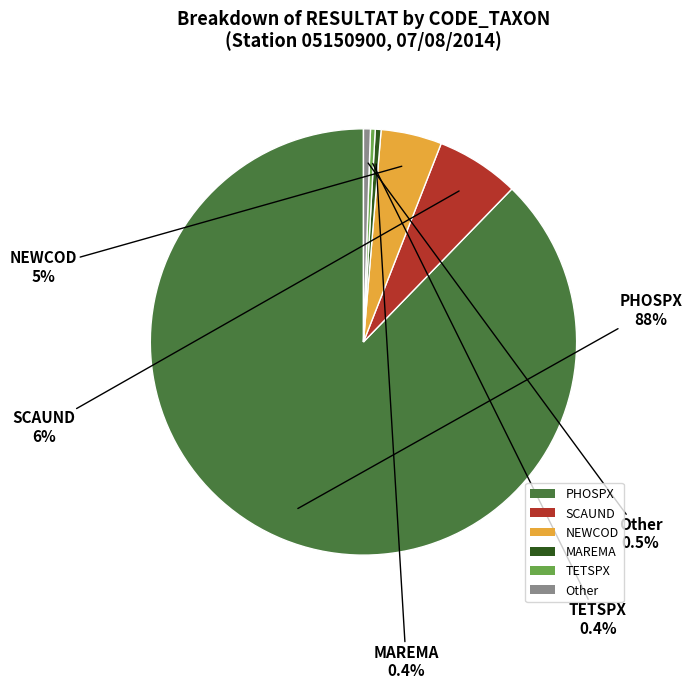

What is the largest slice in the pie chart?

PHOSPX